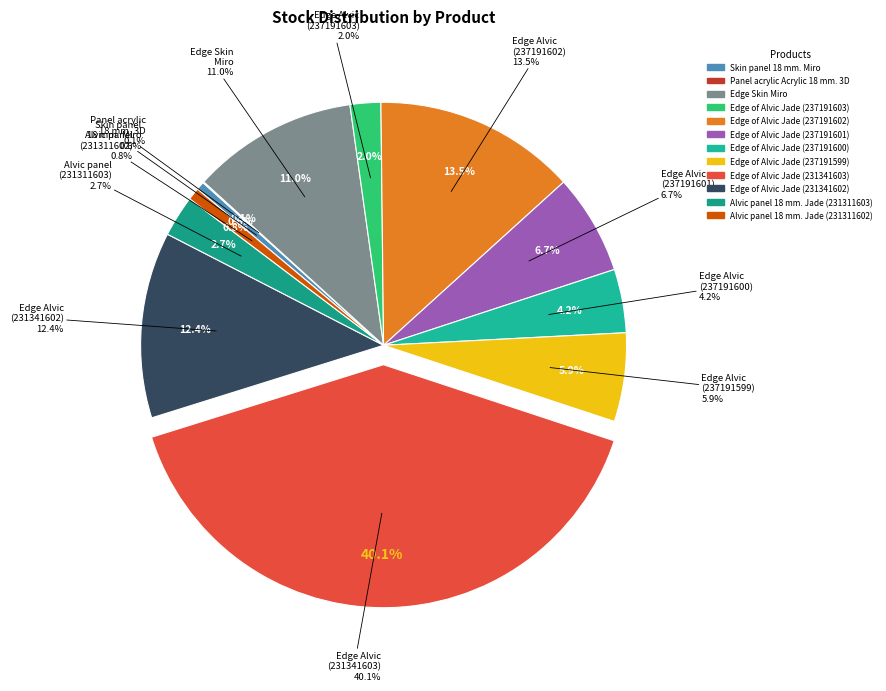

What is the largest slice in the pie chart?

Edge of Alvic Jade (231341603)